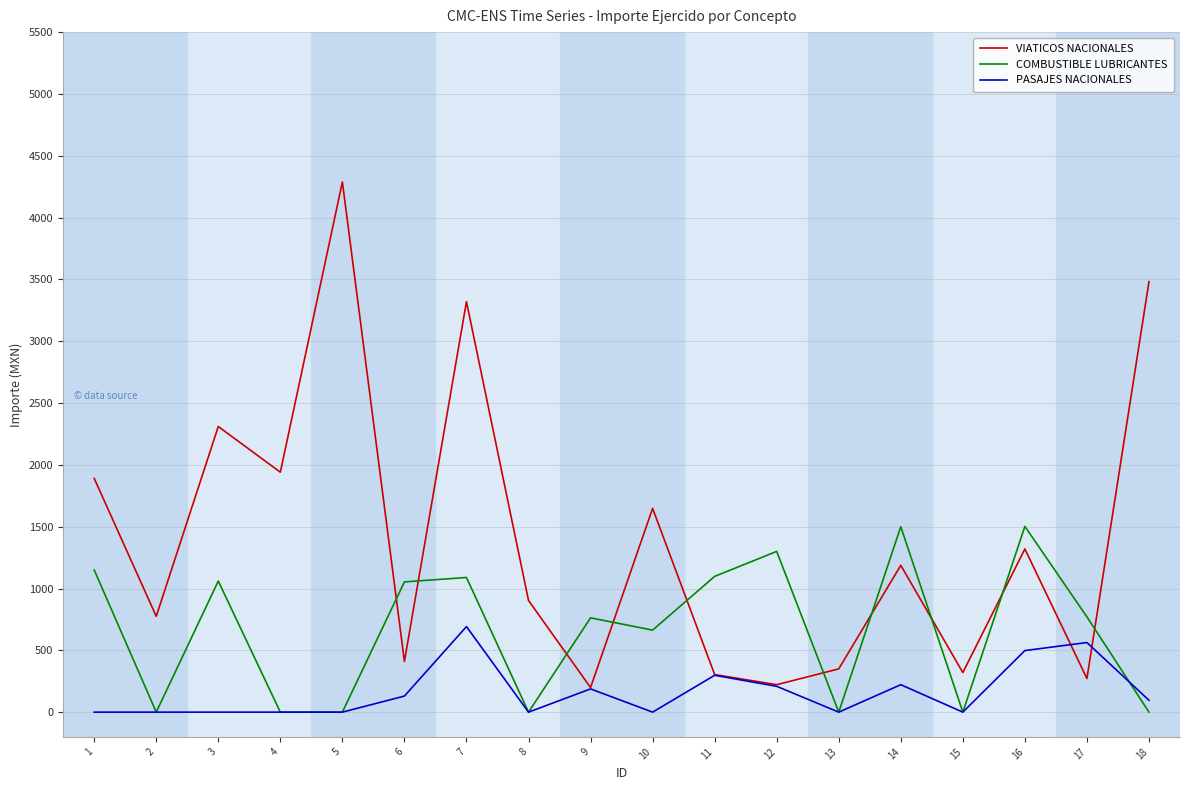

True or false: COMBUSTIBLE LUBRICANTES and VIATICOS NACIONALES cross at least once.

True